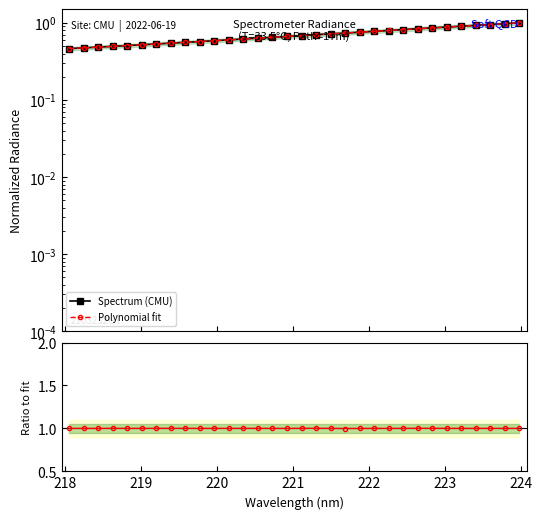

How many times do Ratio to fit and Polynomial fit cross each other?

1